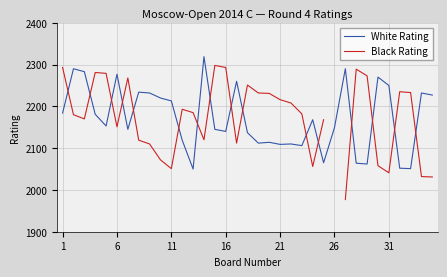

What is the difference between the maximum and minimum values in the White Rating series?

269